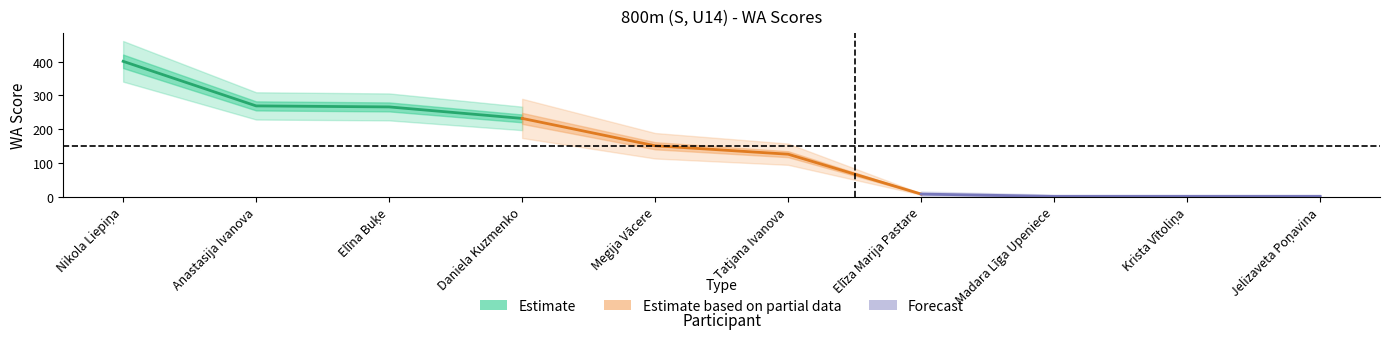

Rank the series at Daniela Kuzmenko from highest to lowest value.

Estimate, Estimate based on partial data, Forecast